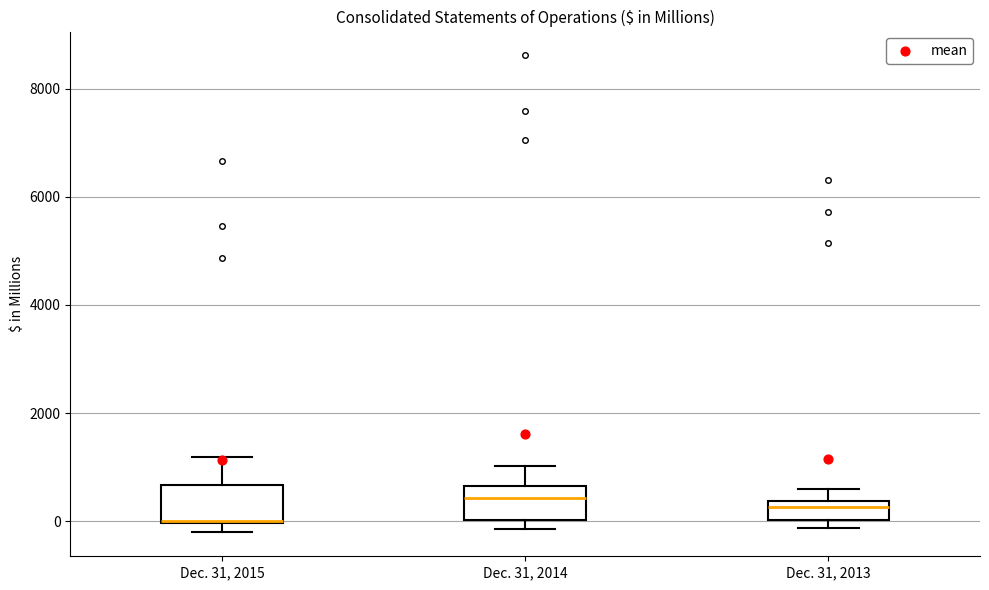

Reading left to right, read every box against the y-axis: the position of its median line, the range the box covers, and the ends of its whiskers. The values are not printed on the chart, so give them approximately, as read against the axis.

Dec. 31, 2015: median 0 (drawn on the box's lower edge), box 0 to 600, whiskers -200 to 1200
Dec. 31, 2014: median 400, box 0 to 600, whiskers -200 to 1000
Dec. 31, 2013: median 200, box 0 to 400, whiskers -200 to 600